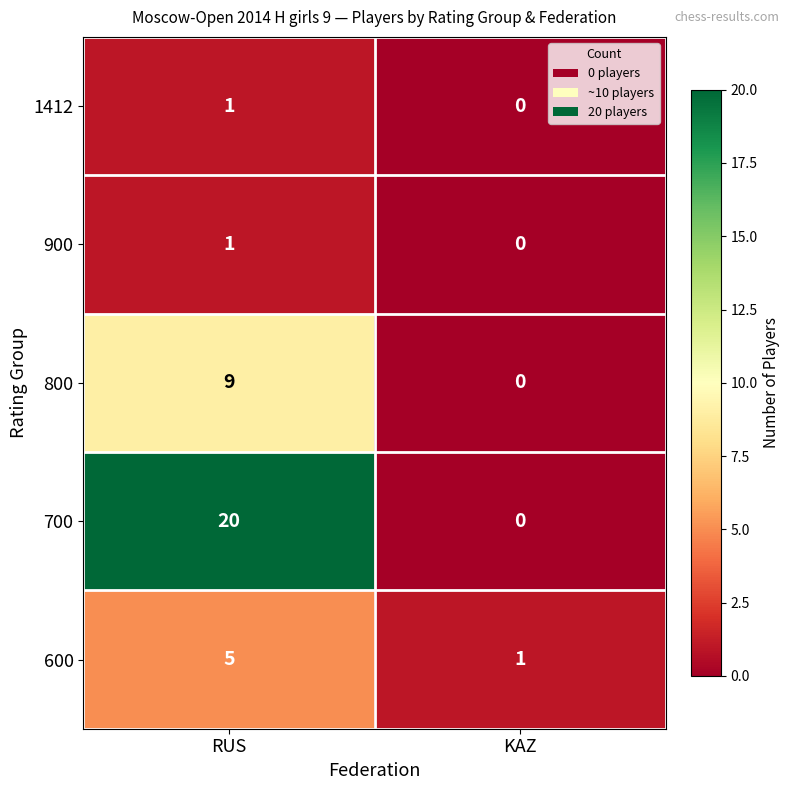

Which series has the largest range (max minus min)?

700